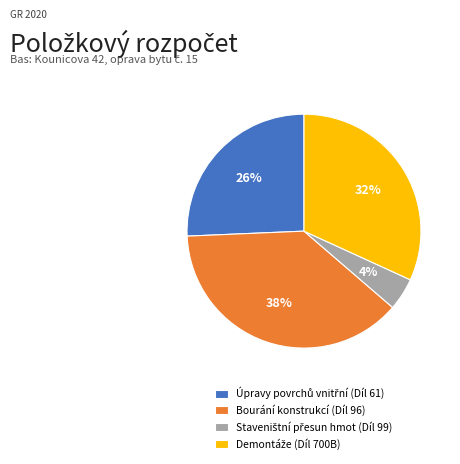

The Bourání konstrukcí (Díl 96) slice represents 38% of the pie. True or false?

True